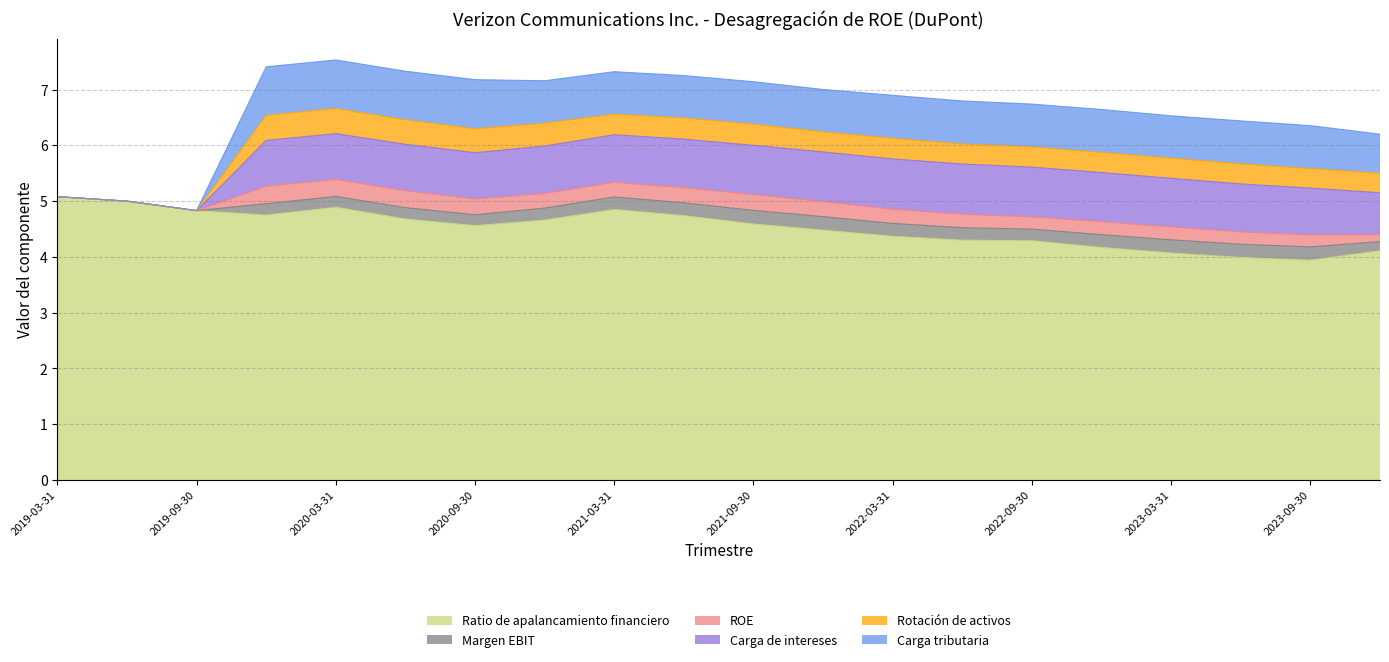

Does the chart have visible grid lines?

Yes